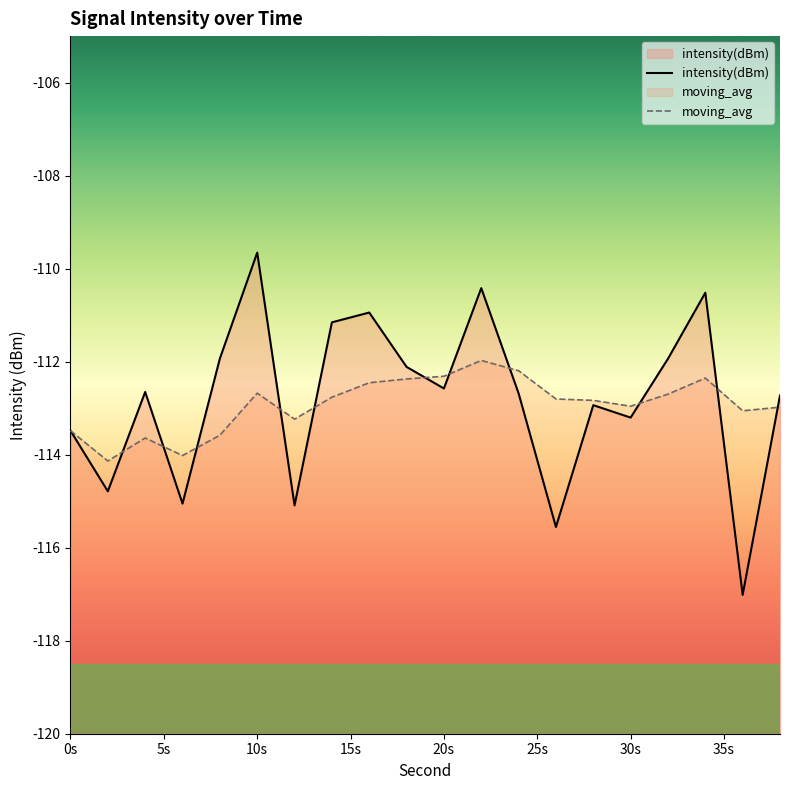

The intensity(dBm) series shows -110.5 at 34. True or false?

True